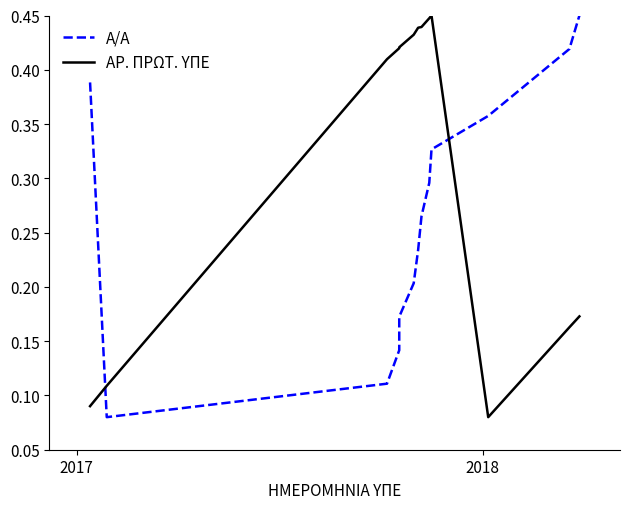

True or false: Α/Α has more than 1 interior local peaks.

False